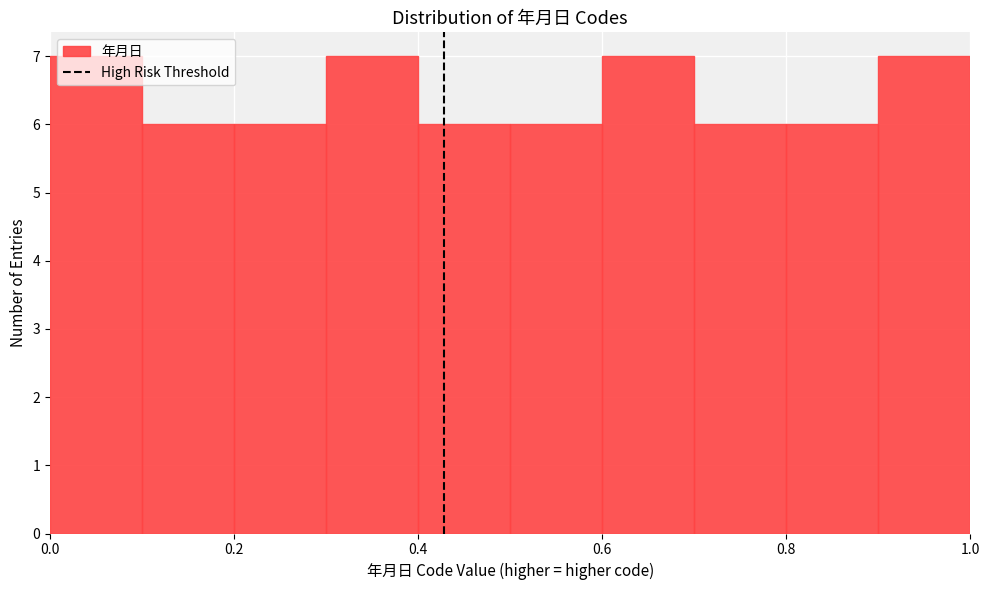

Reading left to right, transcribe this chart: for each bar, give the range it covers on the x-axis and its height. The values are not printed on the chart, so give them approximately, as read against the axis.

0.0 to 0.1: 7
0.1 to 0.2: 6
0.2 to 0.3: 6
0.3 to 0.4: 7
0.4 to 0.5: 6
0.5 to 0.6: 6
0.6 to 0.7: 7
0.7 to 0.8: 6
0.8 to 0.9: 6
0.9 to 1.0: 7